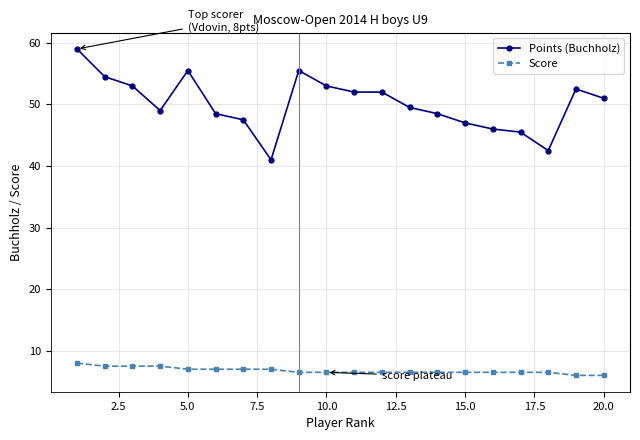

How many categories are shown in the chart?

20